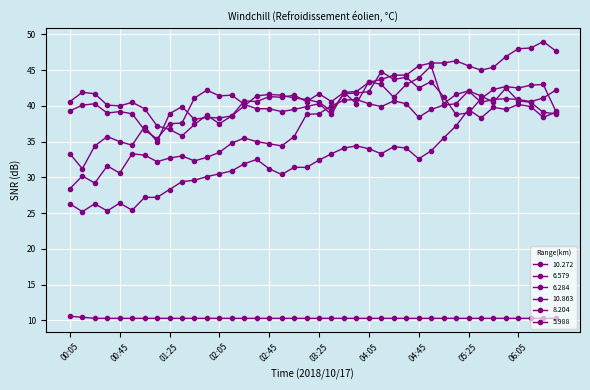

After their last crossing, which series has the higher values: 8.204 or 6.284?

8.204